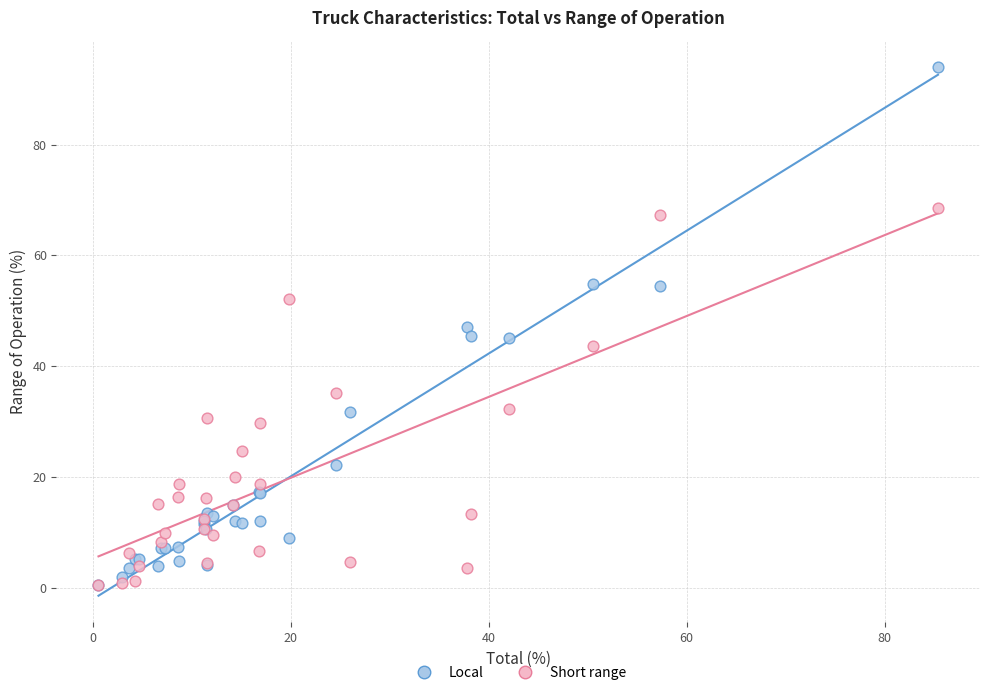

What are all the series names shown in the legend?

Local, Short range